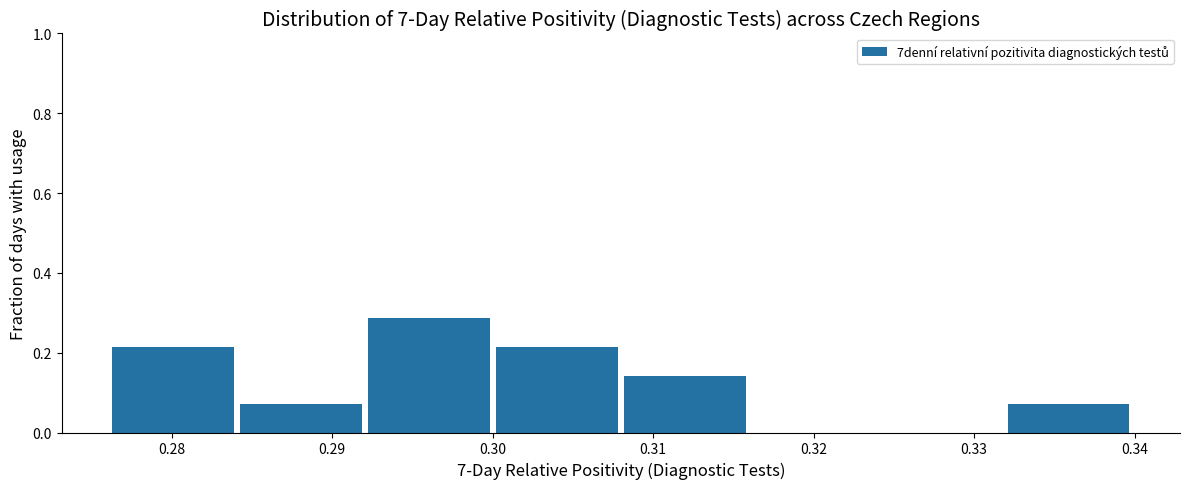

Reading left to right, transcribe this chart: for each bar, give the range it covers on the x-axis and its height. Neither the bar edges nor the heights are printed on the chart, so give them approximately, as read against the axes.

0.276 to 0.284: 0.22
0.284 to 0.292: 0.08
0.292 to 0.300: 0.28
0.300 to 0.308: 0.22
0.308 to 0.316: 0.14
0.316 to 0.324: 0
0.324 to 0.332: 0
0.332 to 0.340: 0.08